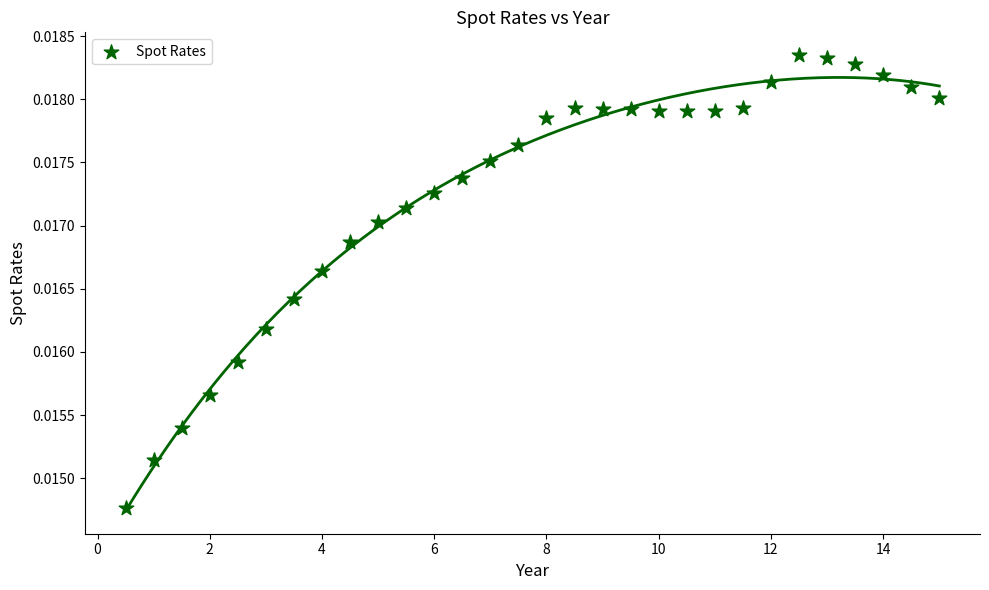

What is the range of X values (max minus min)?

14.5